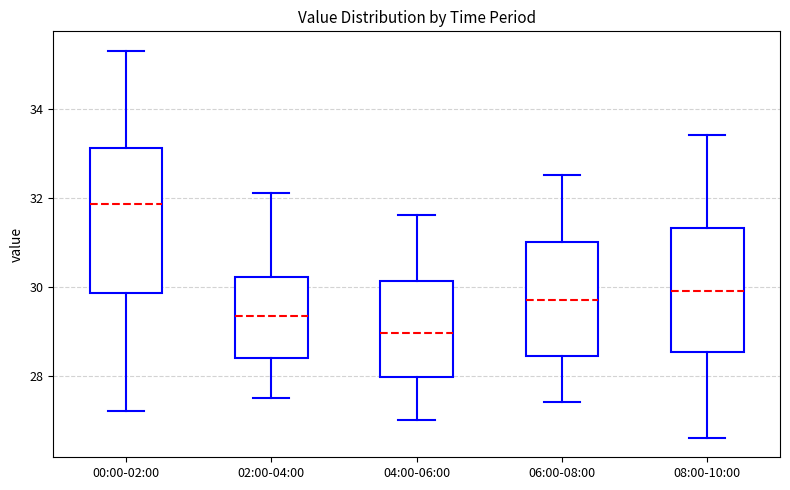

Reading left to right, transcribe this box plot: for each box, give where its median line is, the range the box spans, and where its two whiskers end, as read against the y-axis. The values are not printed on the chart, so give them approximately, as read against the axis.

00:00-02:00: median 31.8, box 29.8 to 33.2, whiskers 27.2 to 35.4
02:00-04:00: median 29.4, box 28.4 to 30.2, whiskers 27.6 to 32.2
04:00-06:00: median 29.0, box 28.0 to 30.2, whiskers 27.0 to 31.6
06:00-08:00: median 29.8, box 28.4 to 31.0, whiskers 27.4 to 32.6
08:00-10:00: median 30.0, box 28.6 to 31.4, whiskers 26.6 to 33.4